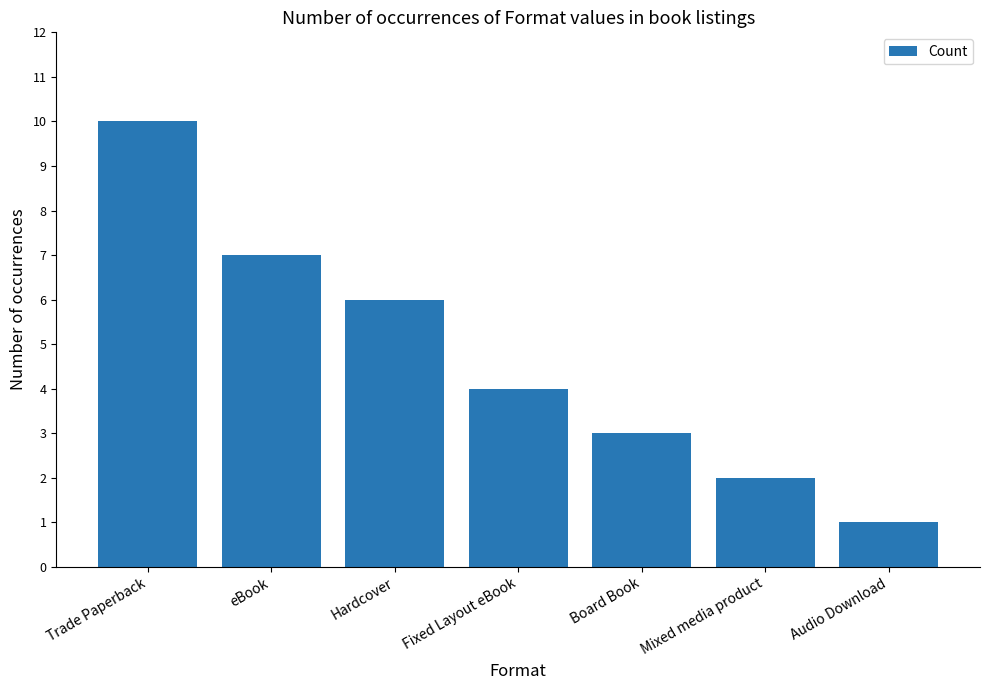

How many data points are less than 4?

3